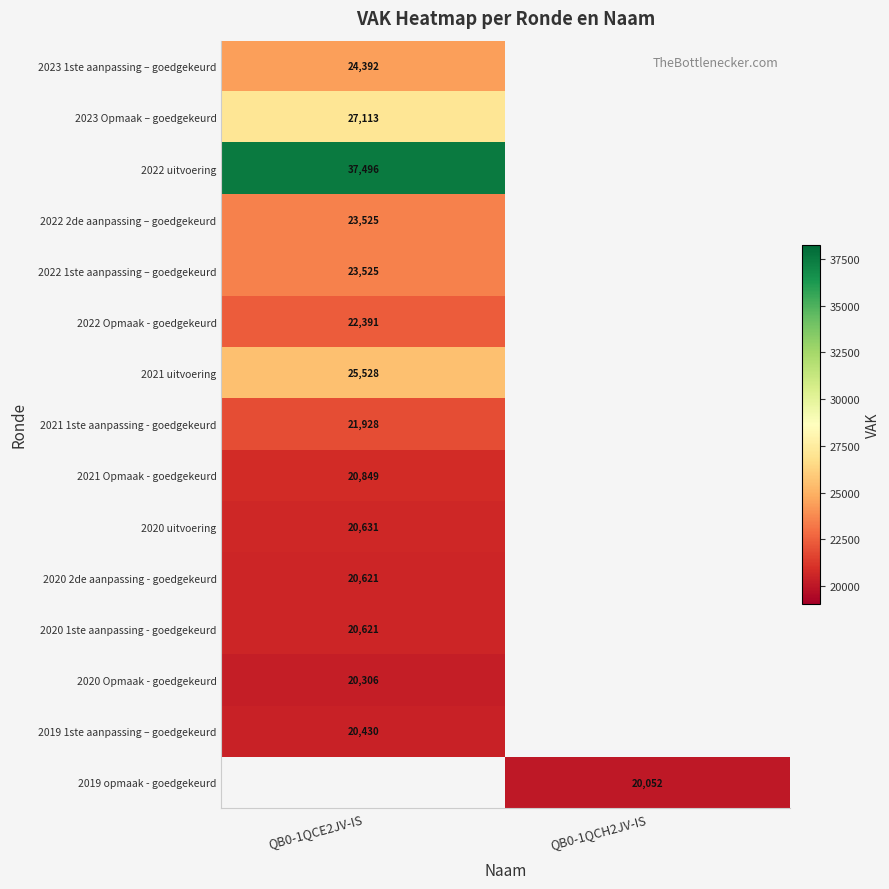

The value of 2022 2de aanpassing – goedgekeurd at QB0-1QCE2JV-IS is 32840. True or false?

False